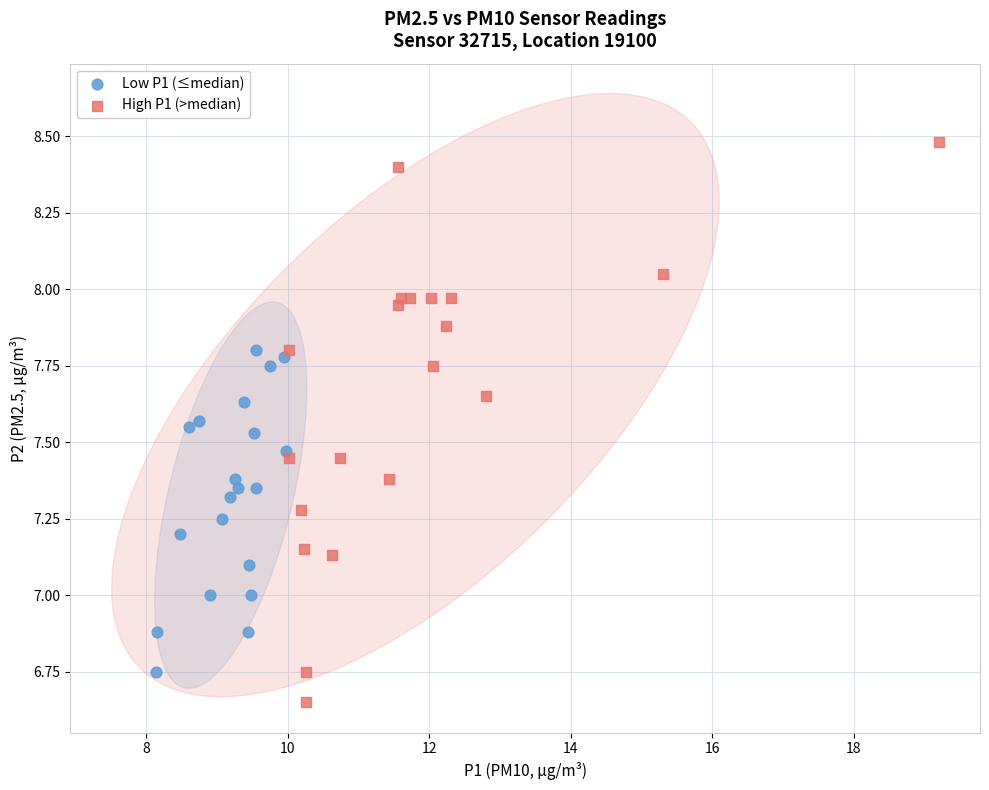

Which series contains the lowest Y value?

High P1 (>median)